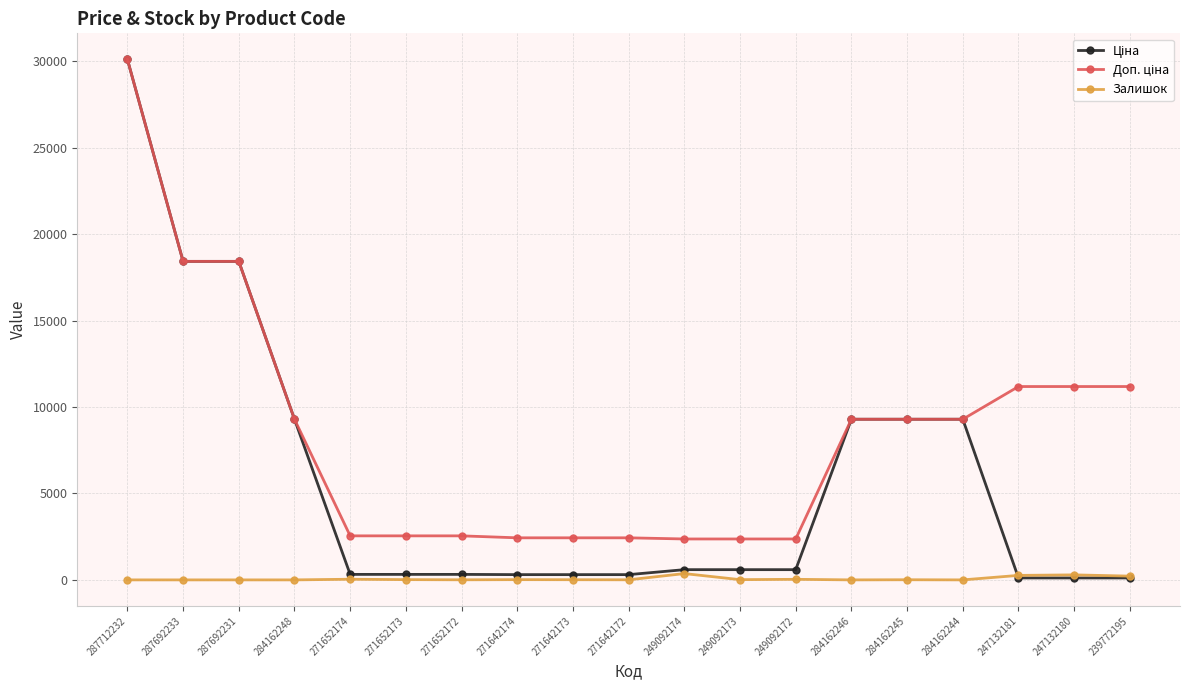

Does the chart display data point markers on the line(s)?

Yes